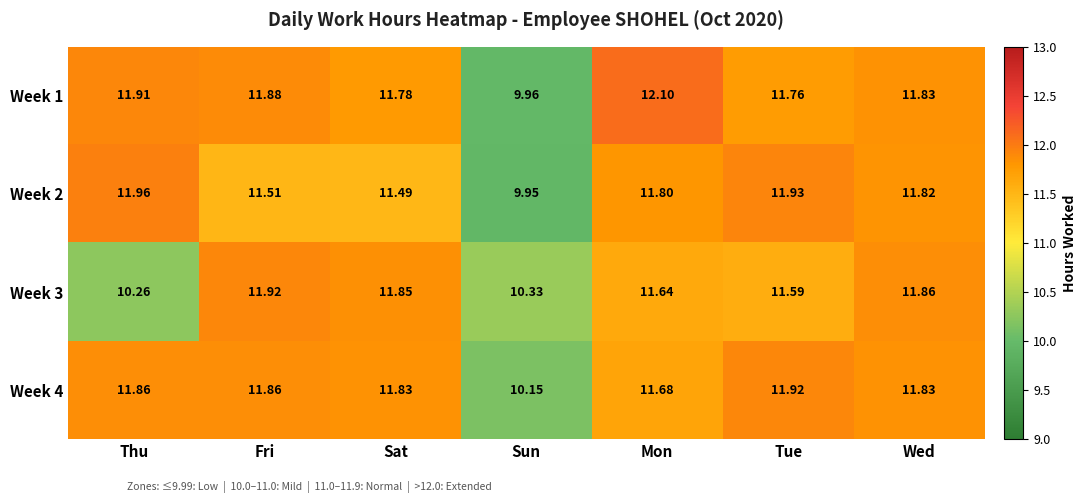

At which category is the sum across all series the highest?

Wed